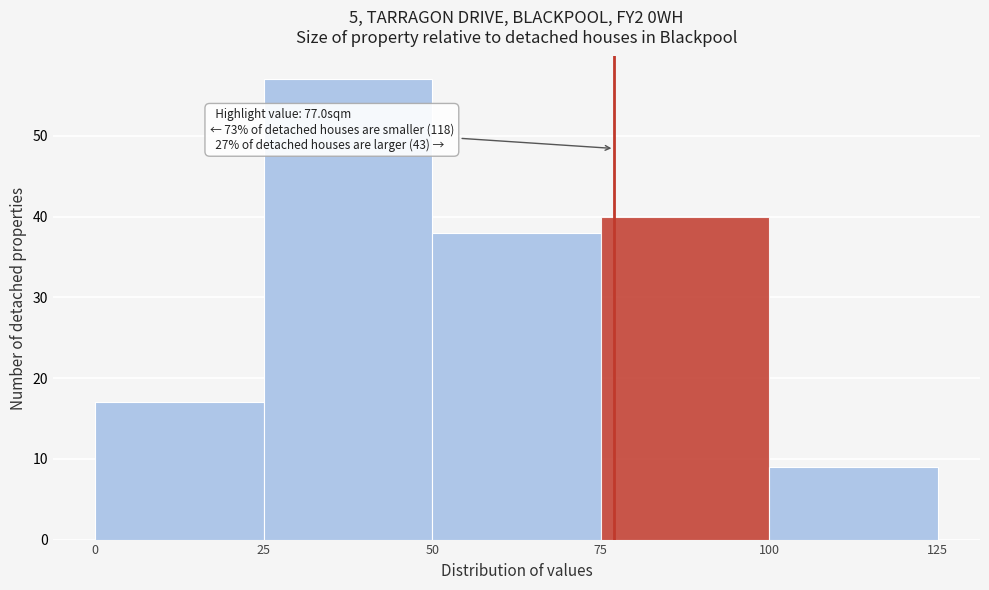

Over which range of the x-axis is the bar tallest?

25 to 50